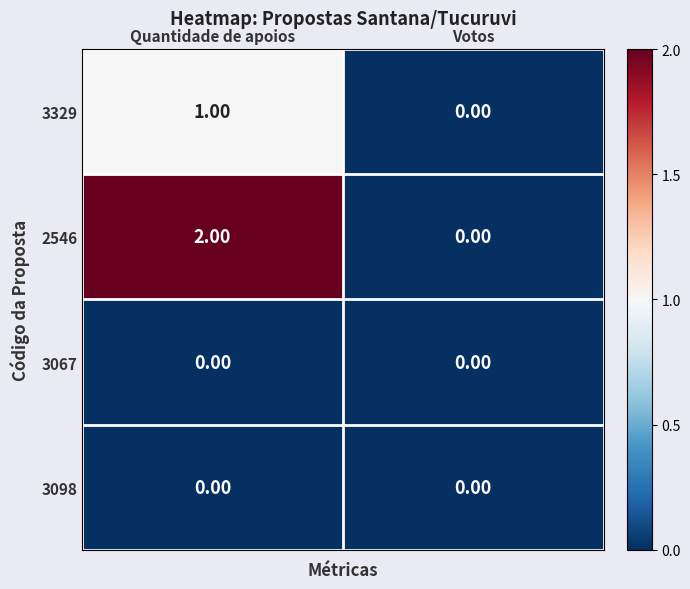

At which category is the sum across all series the highest?

Quantidade de apoios